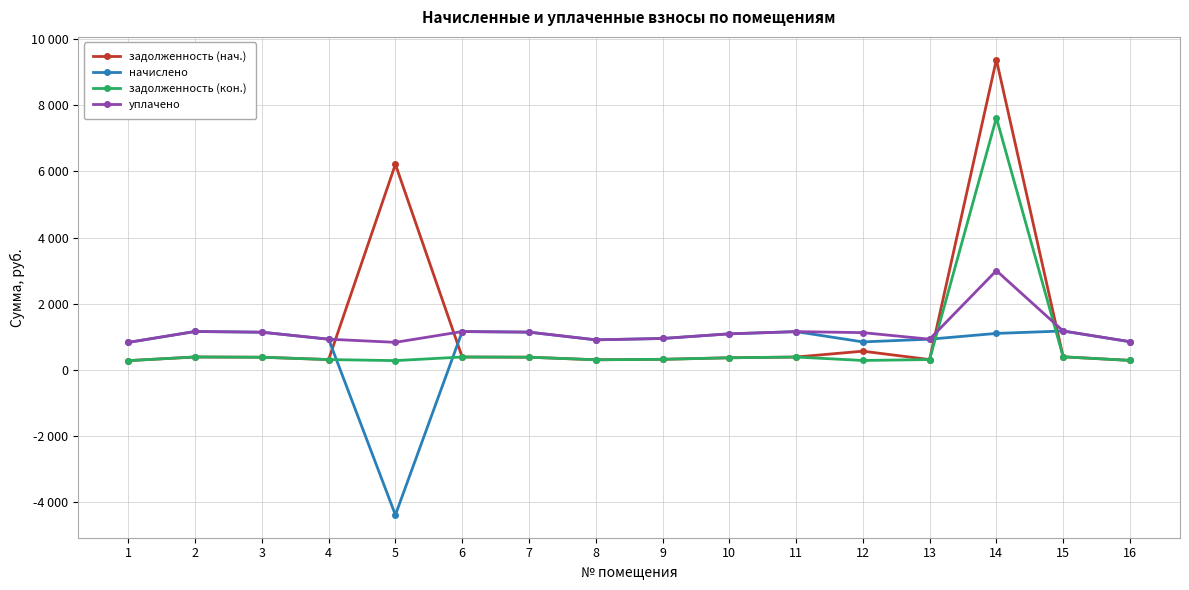

What is the value of the уплачено point at the 16th from the left?

848.9